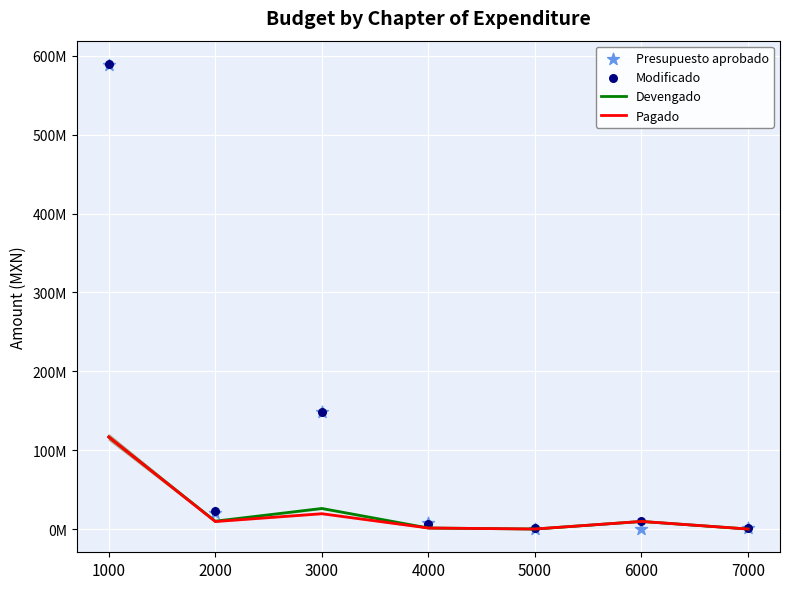

What is the total value across all series at 1000?

1412263181.6